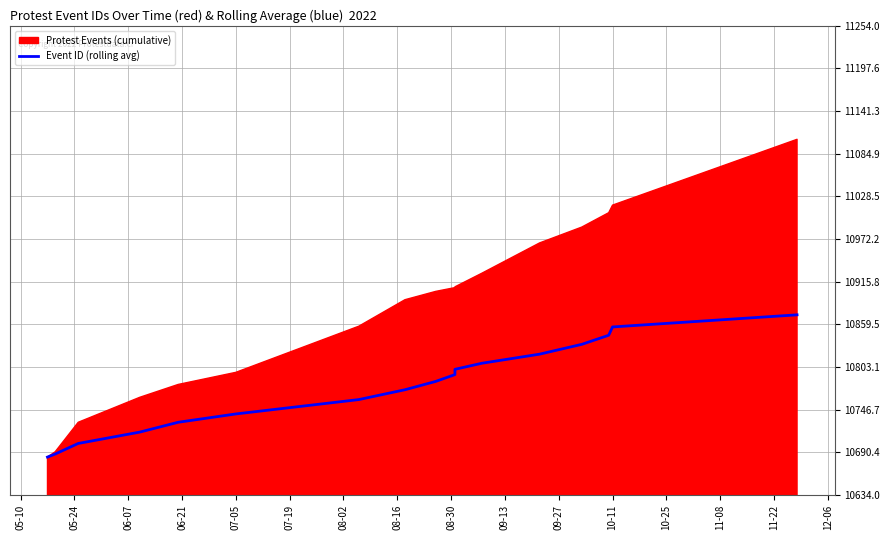

Is it true that the value at 10-11 is 5310?

False